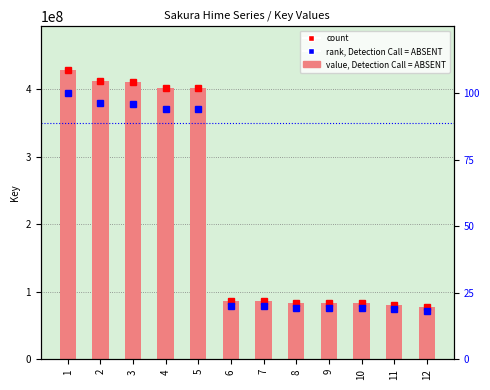

Does the chart contain stacked bars?

No